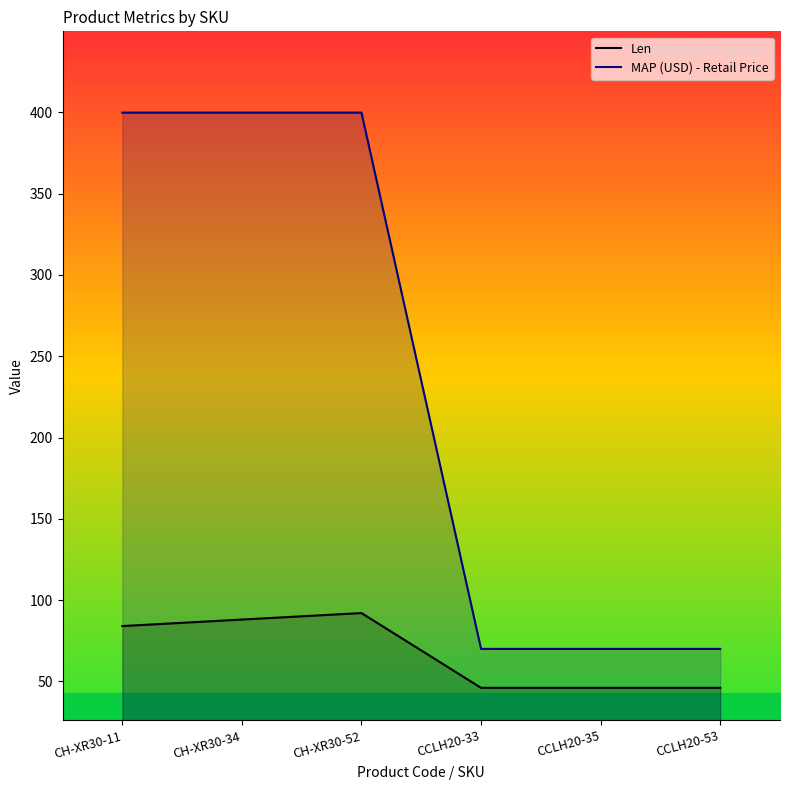

Reading right to left, what are all the values shown in this chart?

Len: CCLH20-53=46.0	CCLH20-35=46.0	CCLH20-33=46.0	CH-XR30-52=92.0	CH-XR30-34=88.0	CH-XR30-11=84.0
MAP (USD) - Retail Price: CCLH20-53=70.0	CCLH20-35=70.0	CCLH20-33=70.0	CH-XR30-52=399.9	CH-XR30-34=399.9	CH-XR30-11=399.9